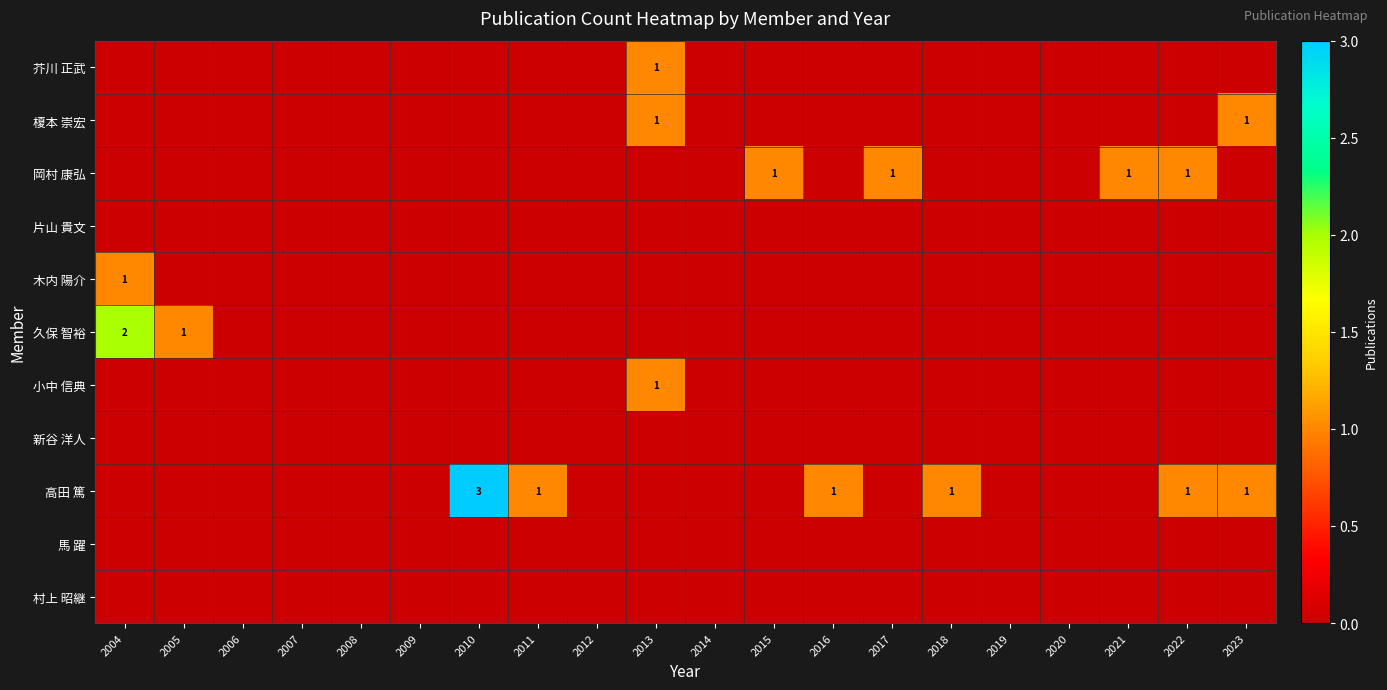

How many data points does each series have?

20